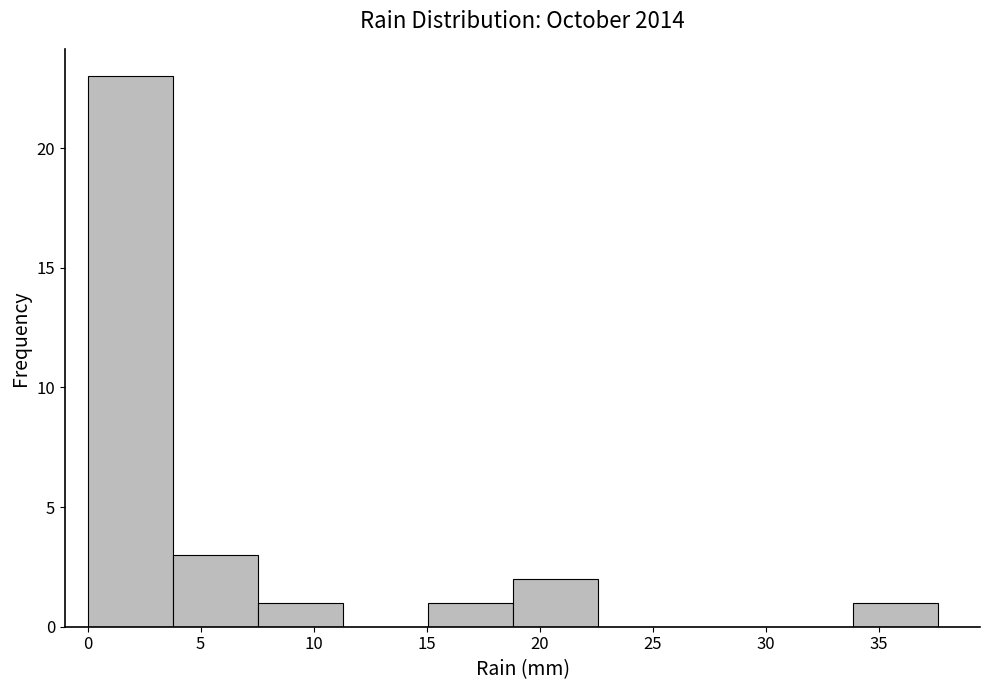

How tall is the bar that spans 4.0 to 7.5 on the x-axis? Neither the bar edges nor the heights are printed on the chart, so give them approximately, as read against the axes.

3